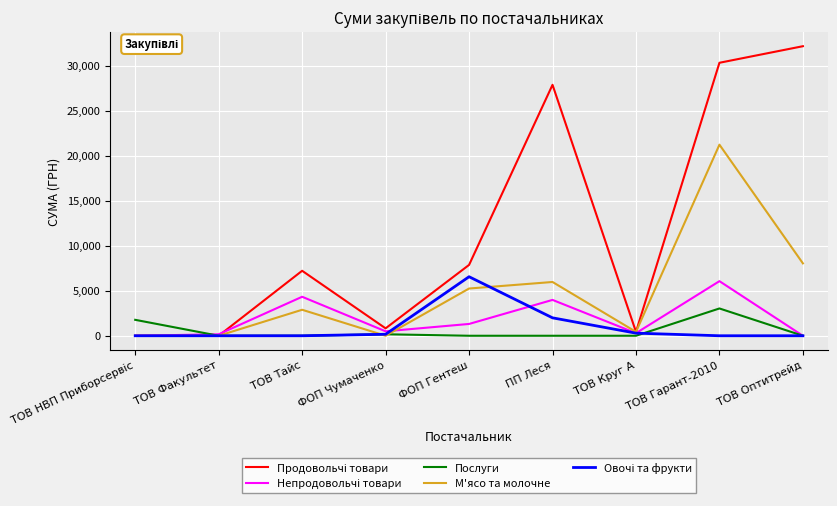

The Послуги series shows 3031.3 at ТОВ Гарант-2010. True or false?

True